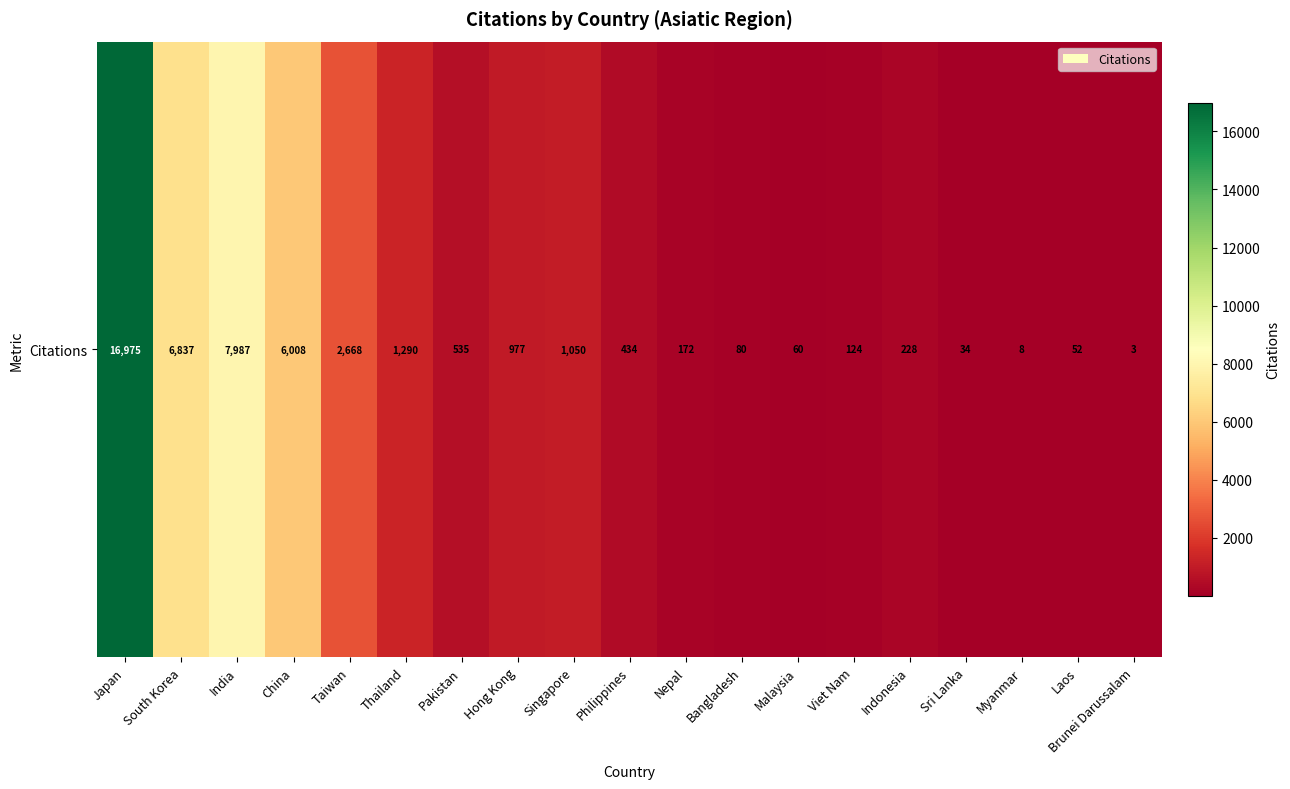

What is the sum of all values?

45522